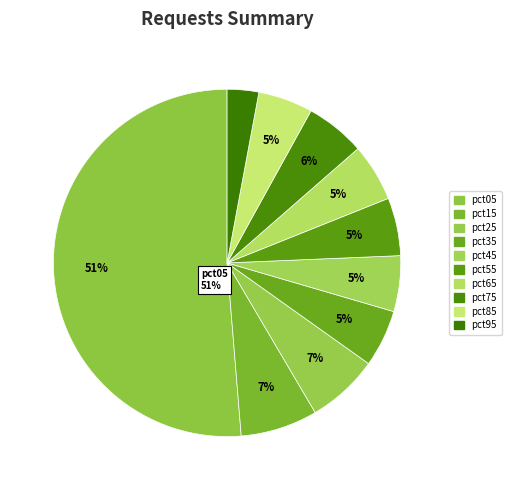

How many segments does this pie chart have?

10